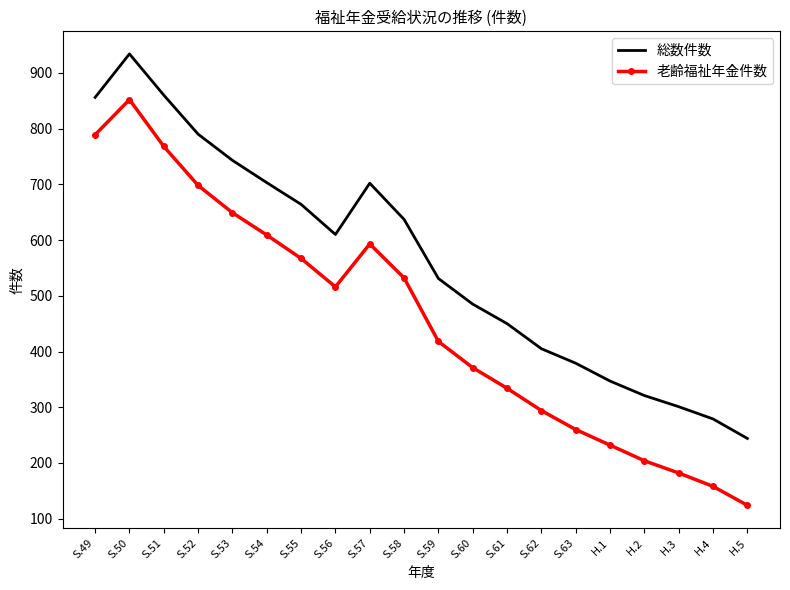

Which series has the largest total across all categories?

総数件数